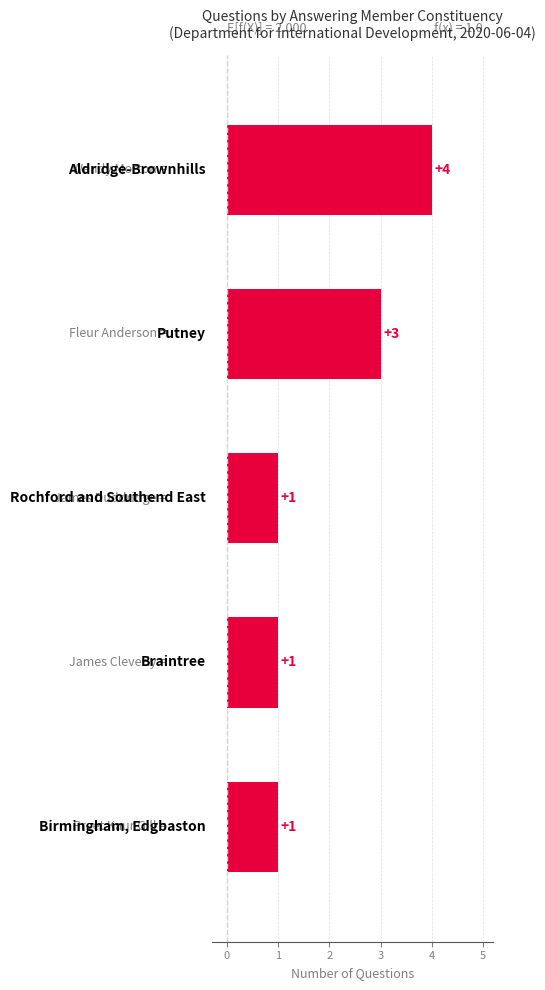

Reading bottom to top, transcribe all the data shown in this chart.

1	1	1	3	4